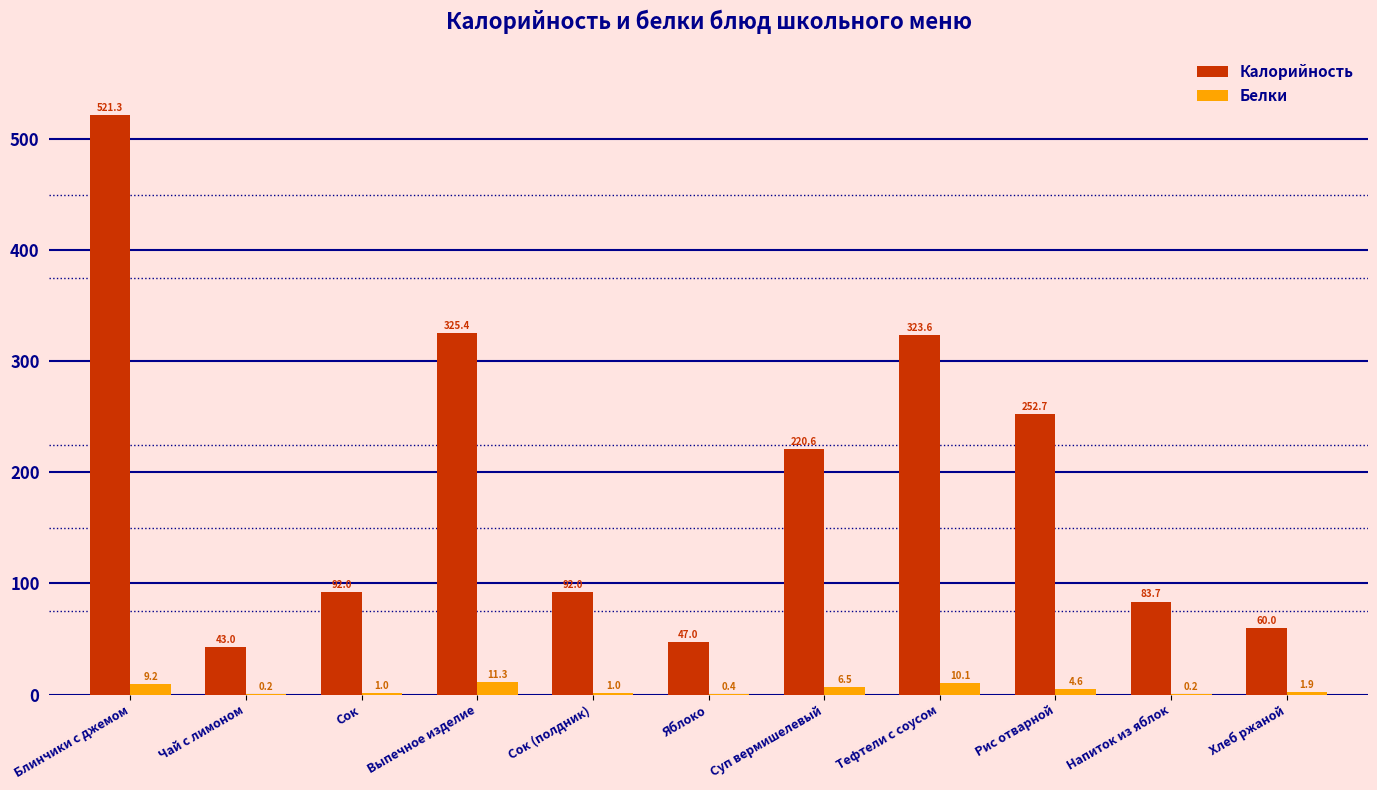

Is the value of Белки at Суп вермишелевый greater than the value of Калорийность at Напиток из яблок?

No